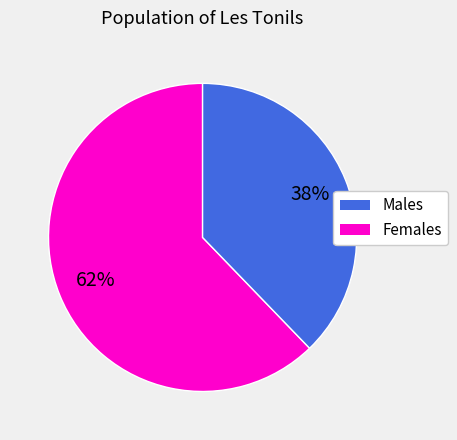

To the nearest percent, what is the difference between the largest and smallest slice percentages?

24%